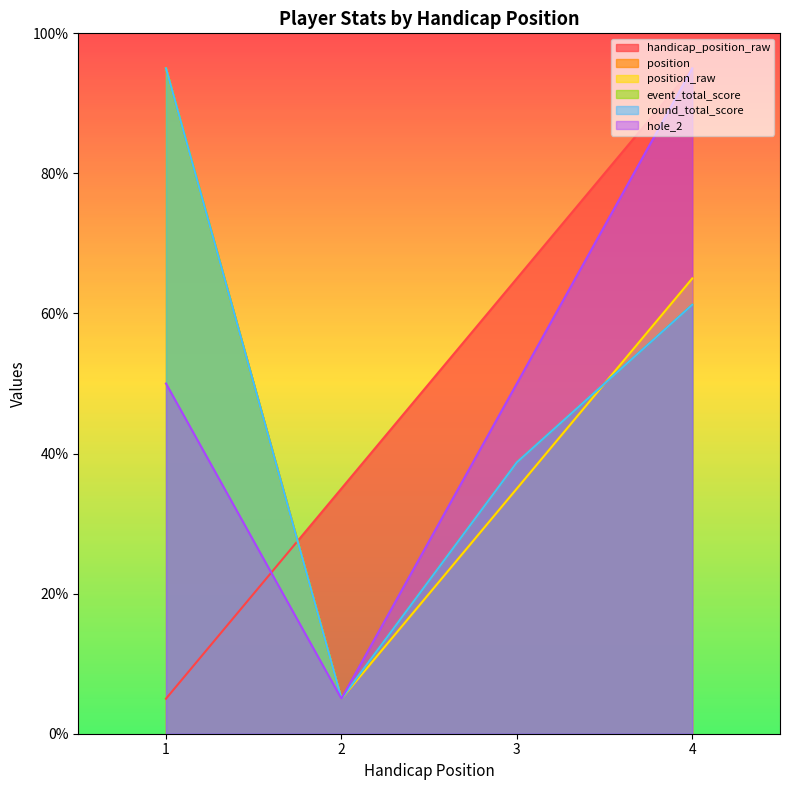

Reading left to right, extract all data points from this chart.

handicap_position_raw: 1=5.0	2=35.0	3=65.0	4=95.0
position: 1=95.0	2=5.0	3=35.0	4=65.0
position_raw: 1=95.0	2=5.0	3=35.0	4=65.0
event_total_score: 1=95.0	2=5.0	3=38.8	4=61.2
round_total_score: 1=95.0	2=5.0	3=38.8	4=61.2
hole_2: 1=50.0	2=5.0	3=50.0	4=95.0